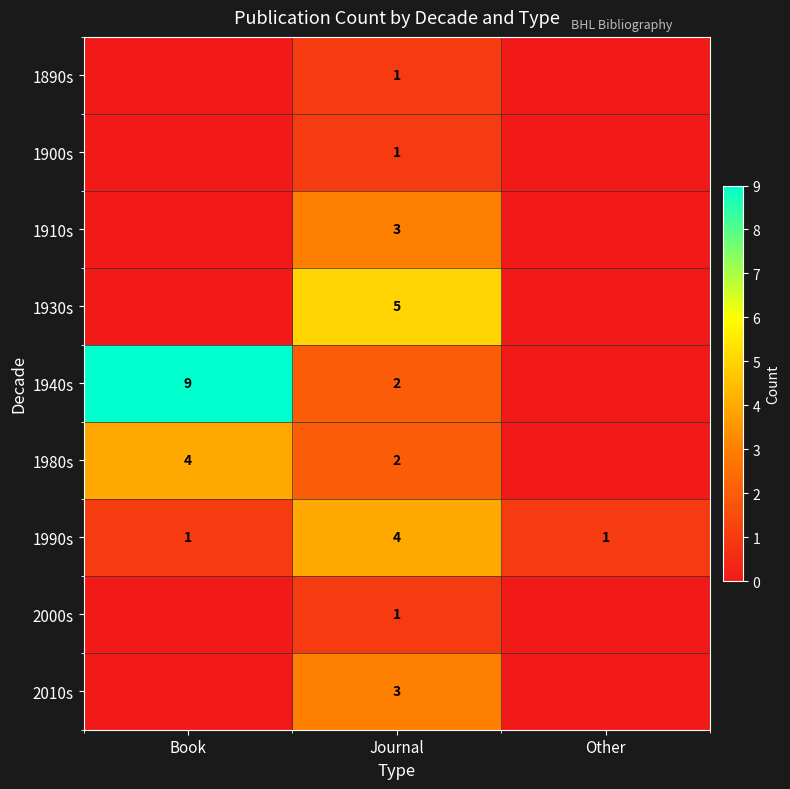

What is the average value of the 1940s series?

4